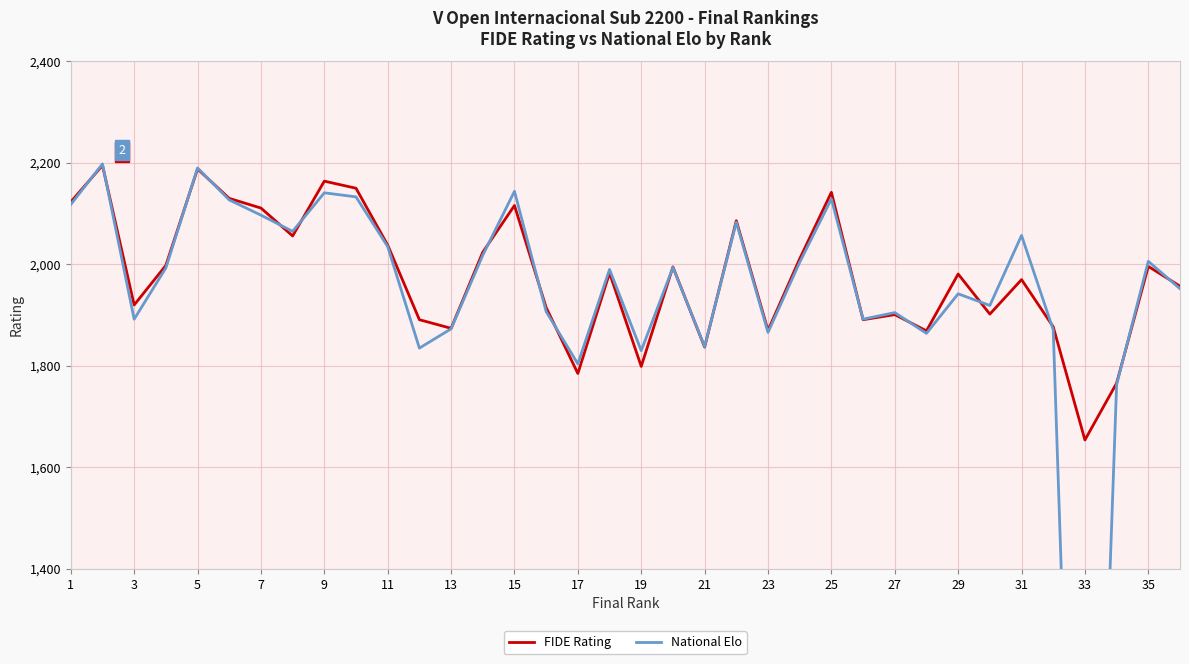

Does the chart display data point markers on the line(s)?

No